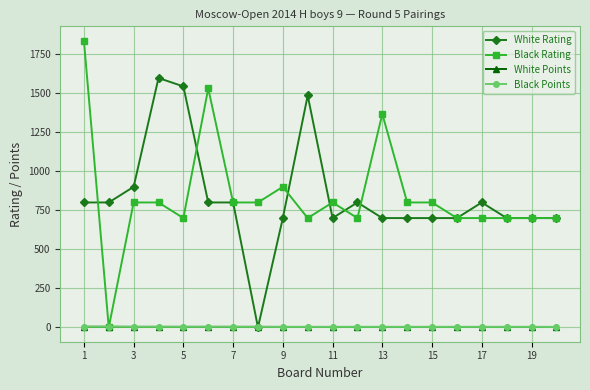

What is the value of the White Rating point at the 2nd from the left?

800.0